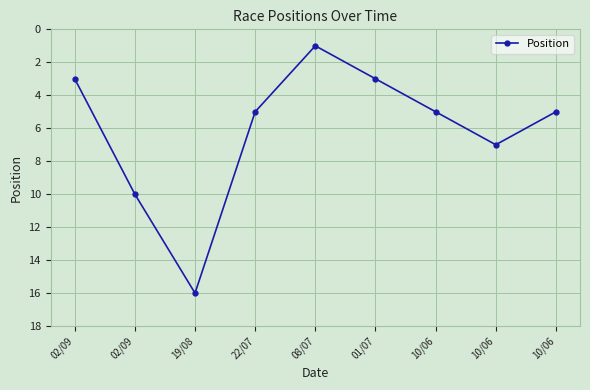

True or false: the data has more than 2 interior local peaks.

False